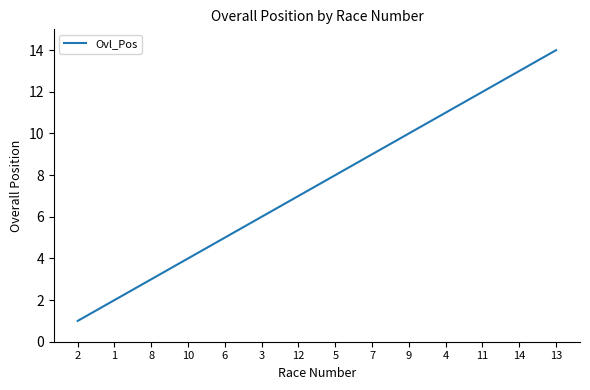

Where is the data nearest to the value 7?

12